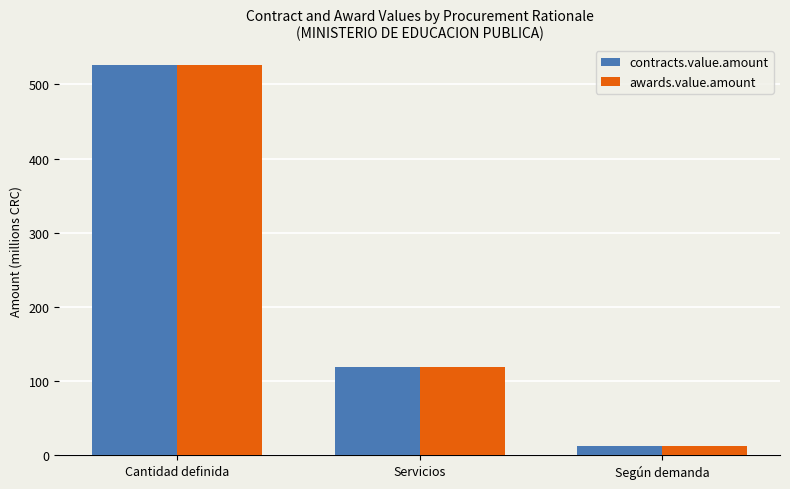

What are all the series names shown in the legend?

contracts.value.amount, awards.value.amount